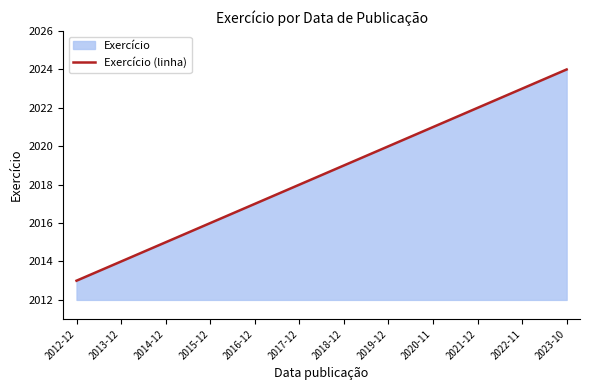

What is the minimum value shown in the chart?

2013